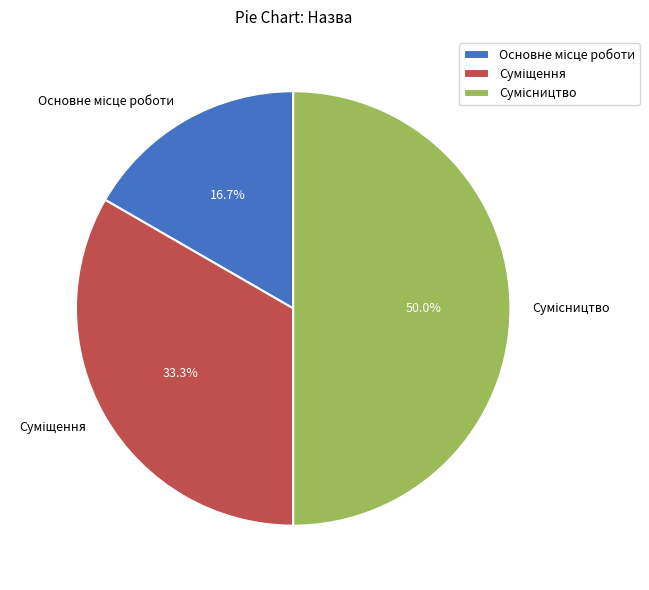

Is the sum of Основне місце роботи and Сумісництво greater than half?

Yes